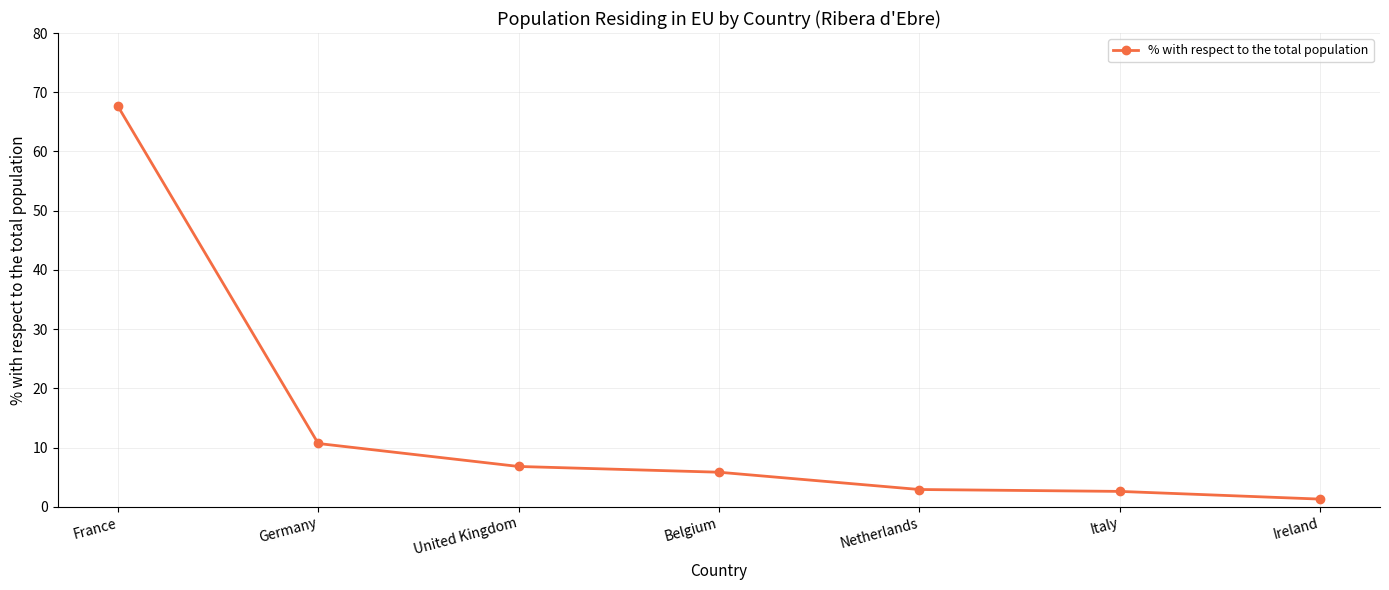

What is the greatest value displayed?

67.6